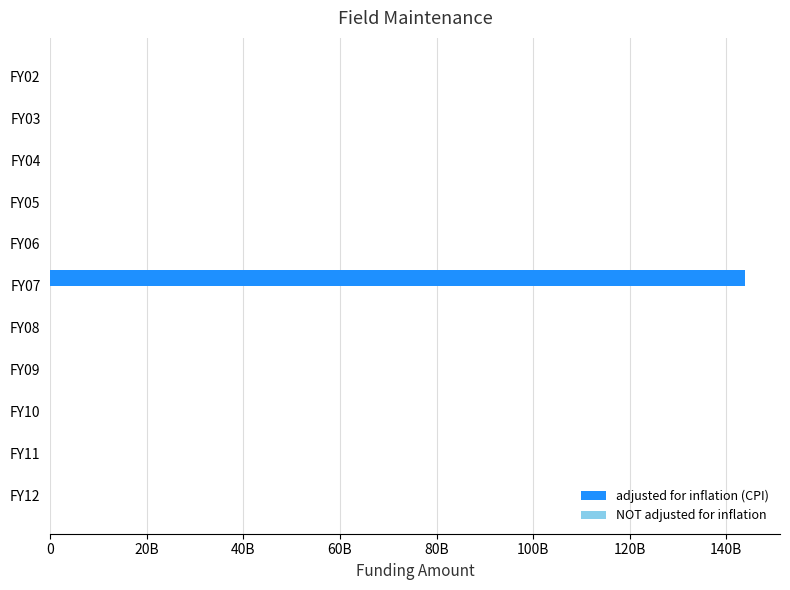

Rank the series by their maximum value, from highest to lowest.

adjusted for inflation (CPI), NOT adjusted for inflation